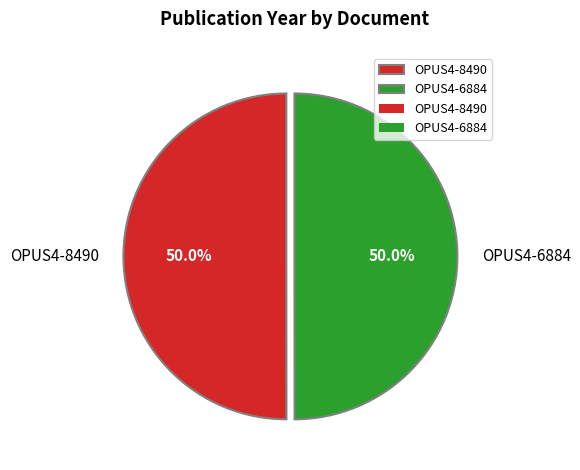

Combined, what portion of the pie is OPUS4-6884 and OPUS4-8490?

100.0%